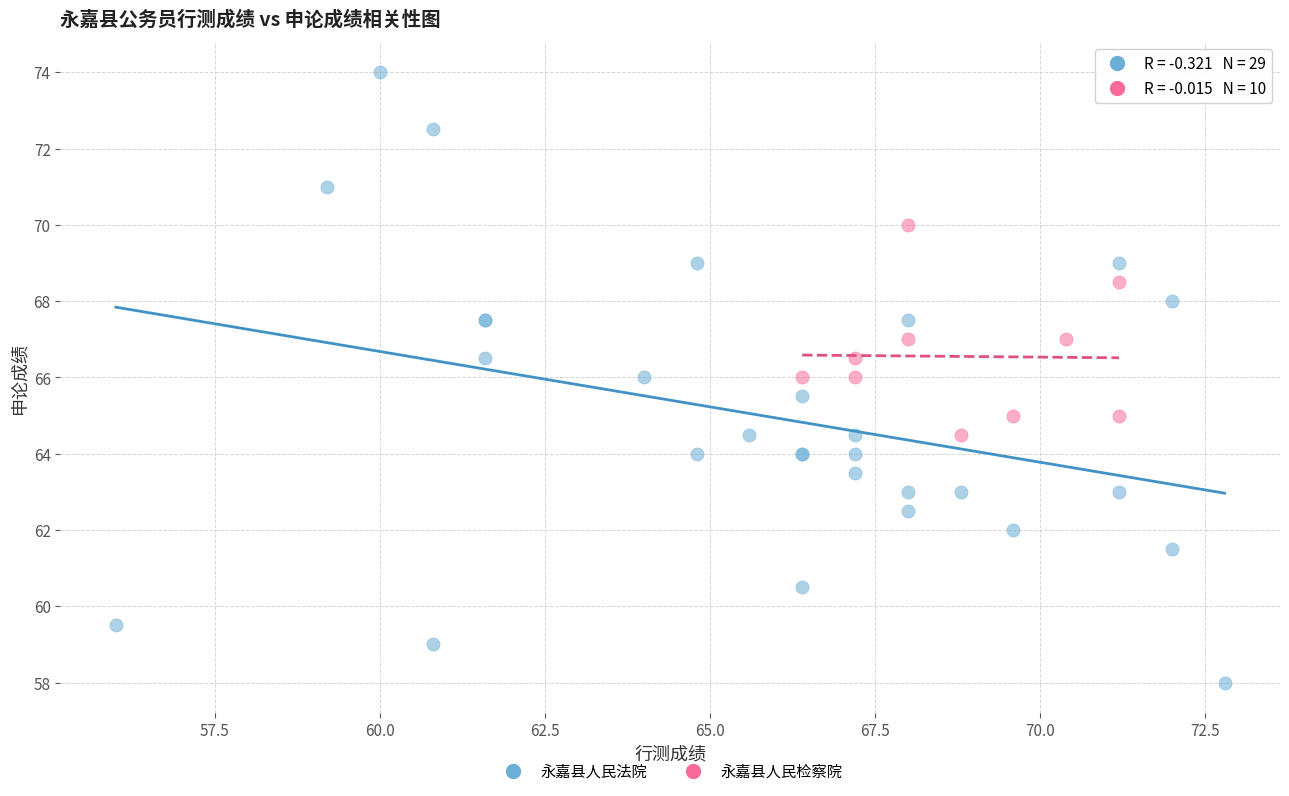

Which series reaches the minimum Y coordinate?

永嘉县人民法院